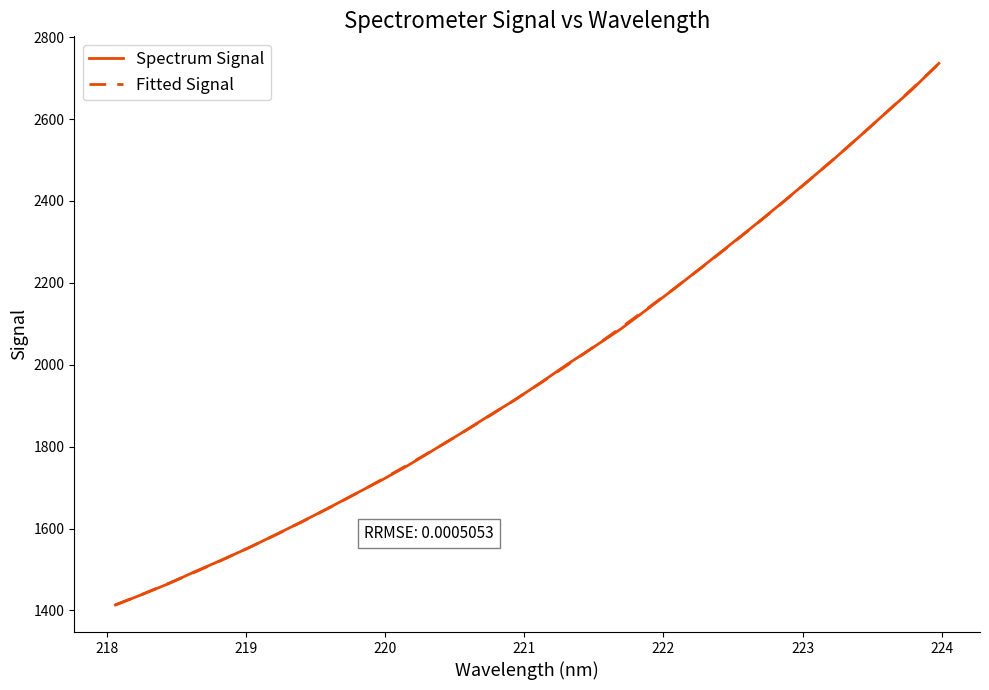

Reading left to right, extract all data points from this chart.

Spectrum Signal: 1413.5	1439.0	1465.5	1495.2	1523.3	1552.7	1584.2	1616.4	1649.7	1684.0	1717.8	1754.1	1793.3	1832.6	1873.4	1913.1	1956.2	2001.1	2043.4	2086.6	2135.0	2184.2	2234.8	2286.2	2337.8	2390.7	2444.9	2499.7	2556.8	2615.1	2672.6	2735.9
Fitted Signal: 1413.7	1439.4	1466.2	1494.0	1522.9	1552.9	1583.9	1616.0	1649.3	1683.6	1719.1	1755.6	1793.3	1832.2	1872.2	1913.3	1955.6	1999.1	2043.7	2089.6	2136.6	2184.9	2234.3	2284.9	2336.9	2390.0	2444.4	2500.0	2556.8	2615.0	2674.4	2735.1